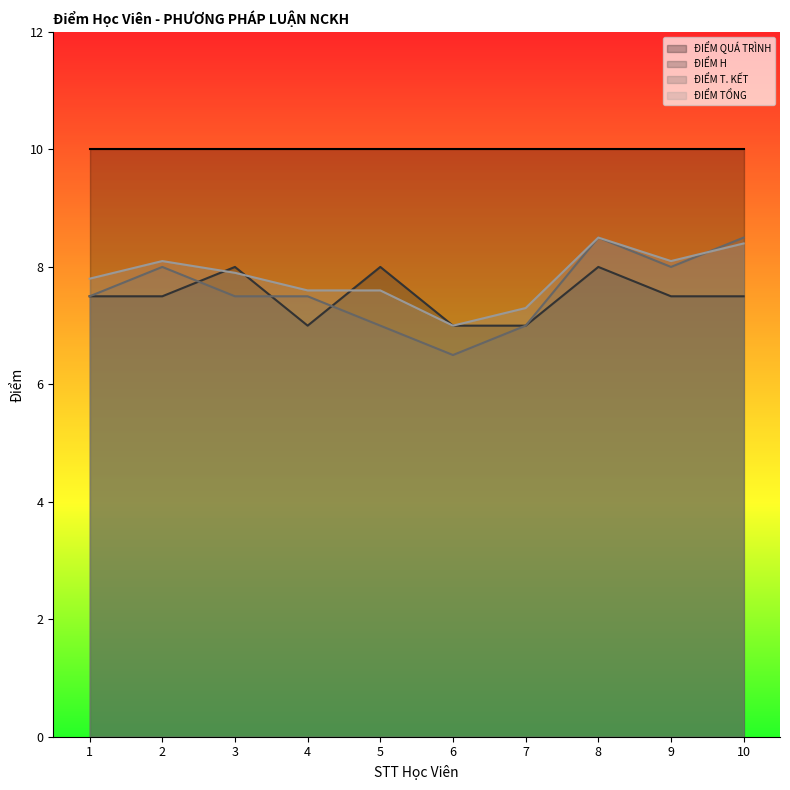

Does the chart display data point markers on the line(s)?

No